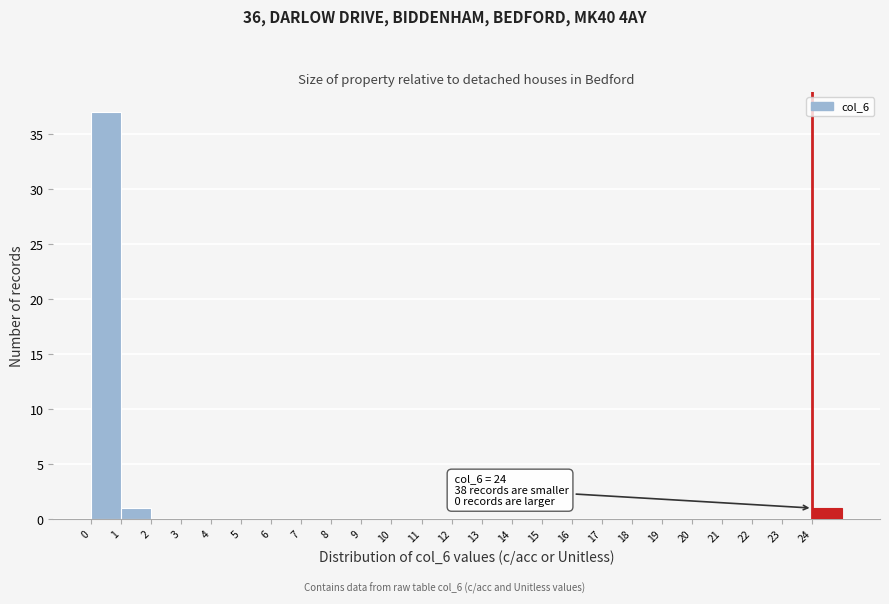

Over which range of the x-axis is the bar tallest?

0 to 1